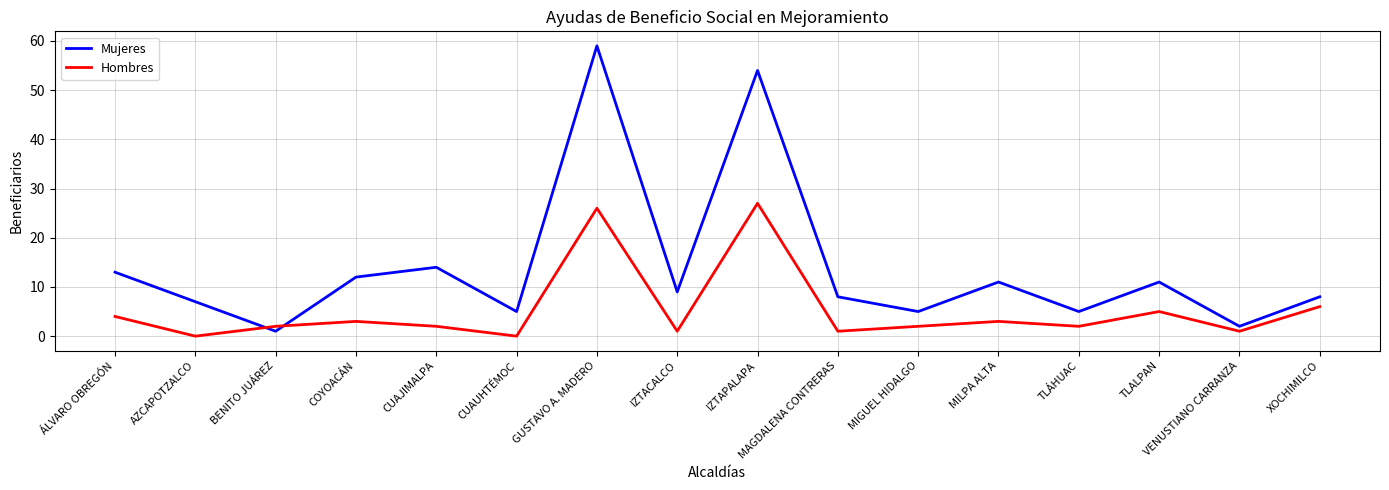

Reading left to right, what are all the values shown in this chart?

Mujeres: 13	7	1	12	14	5	59	9	54	8	5	11	5	11	2	8
Hombres: 4	0	2	3	2	0	26	1	27	1	2	3	2	5	1	6